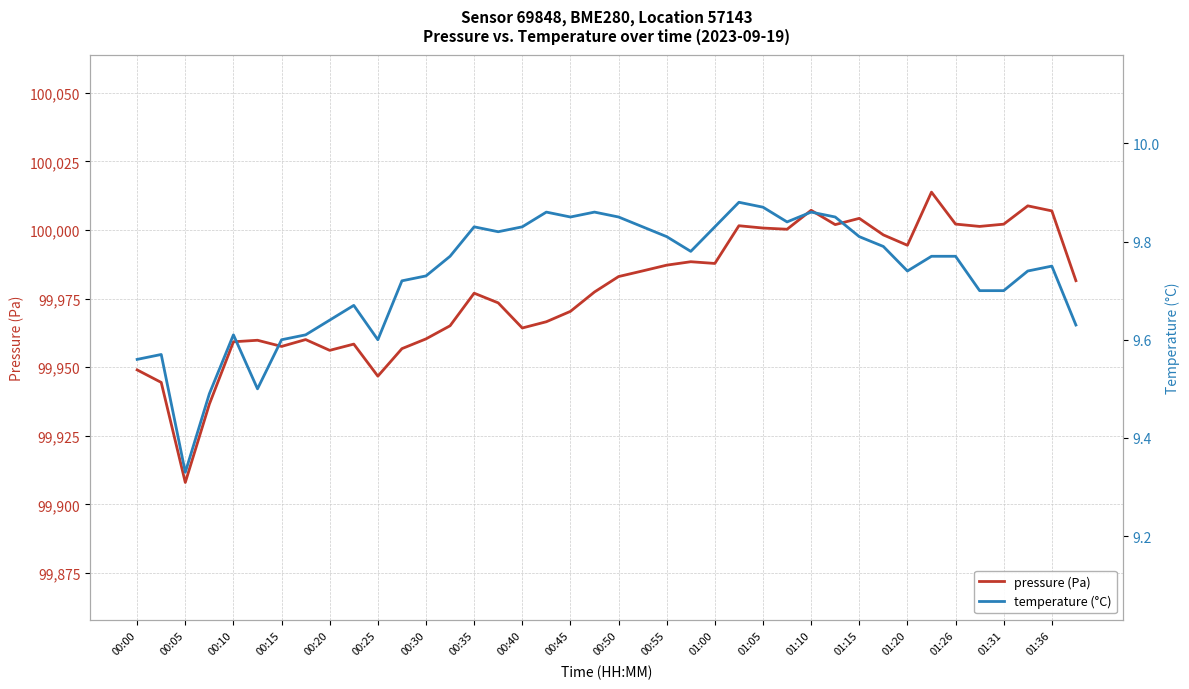

What is the difference between the maximum and second lowest values in the pressure (Pa) series?

77.3